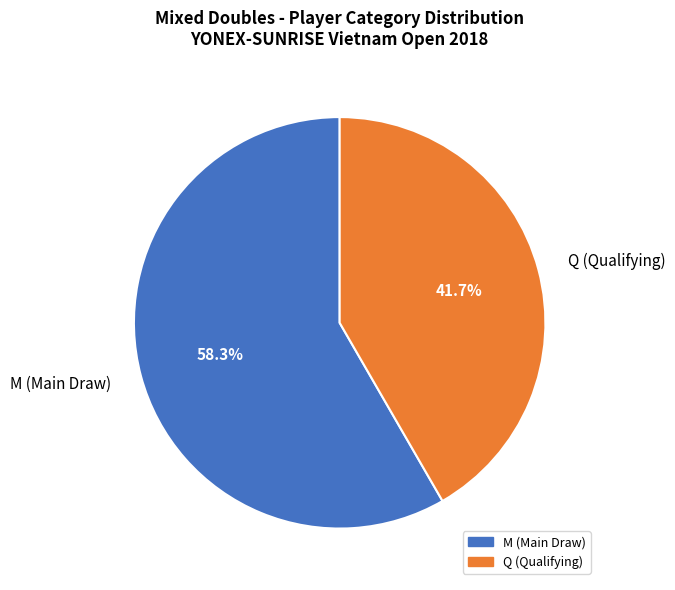

Combined, do M (Main Draw) and Q (Qualifying) account for over 50%?

Yes